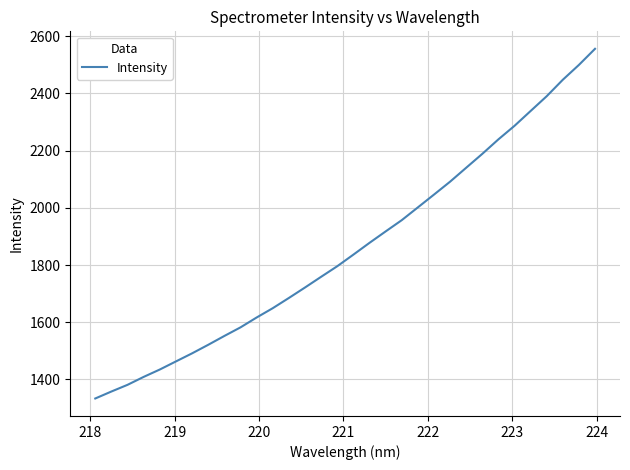

What is the difference between the maximum and minimum values?

1222.3